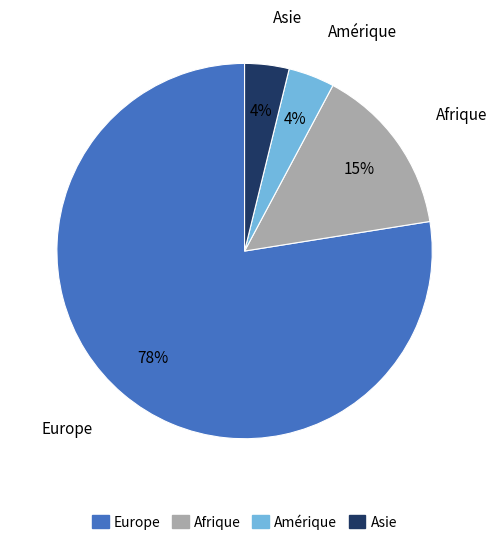

Does Europe account for over 50% of the chart?

Yes